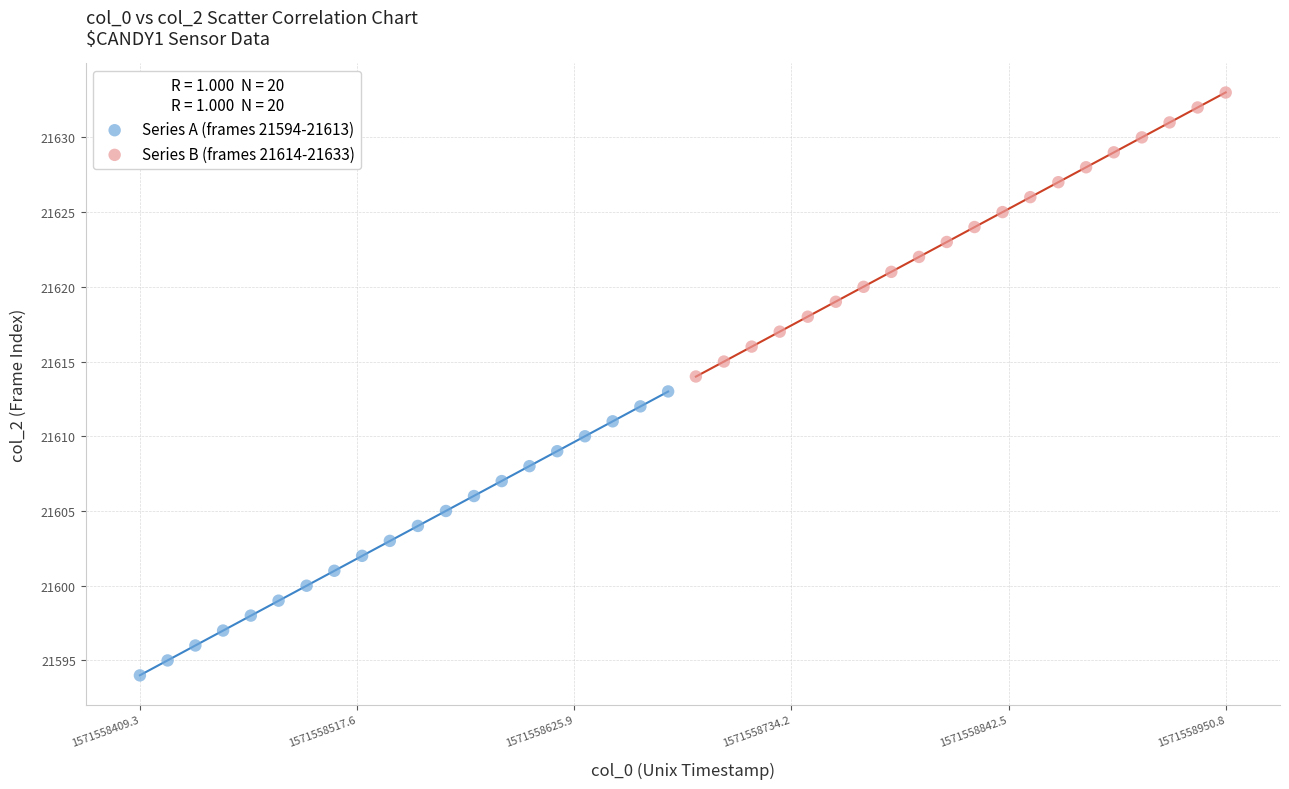

Which series contains the lowest Y value?

Series A (frames 21594-21613)